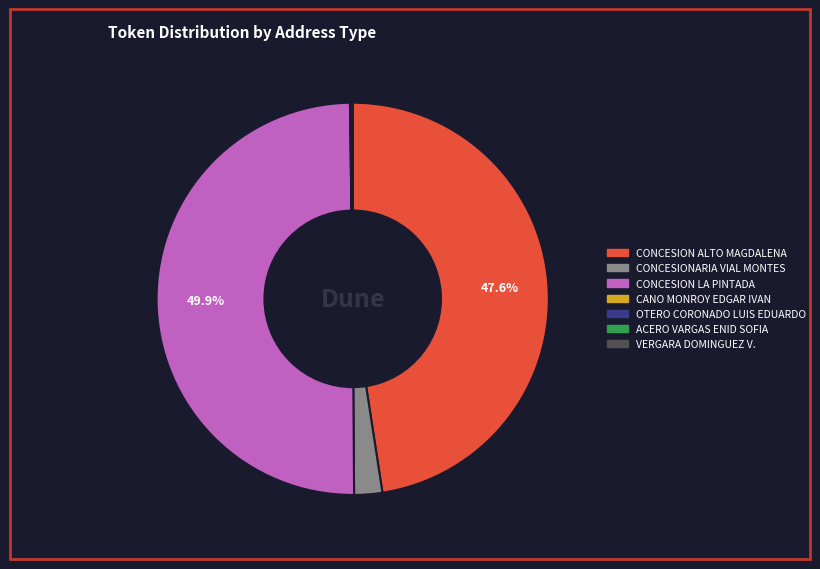

Combined, do CONCESIONARIA VIAL MONTES and CONCESION LA PINTADA account for over 50%?

Yes